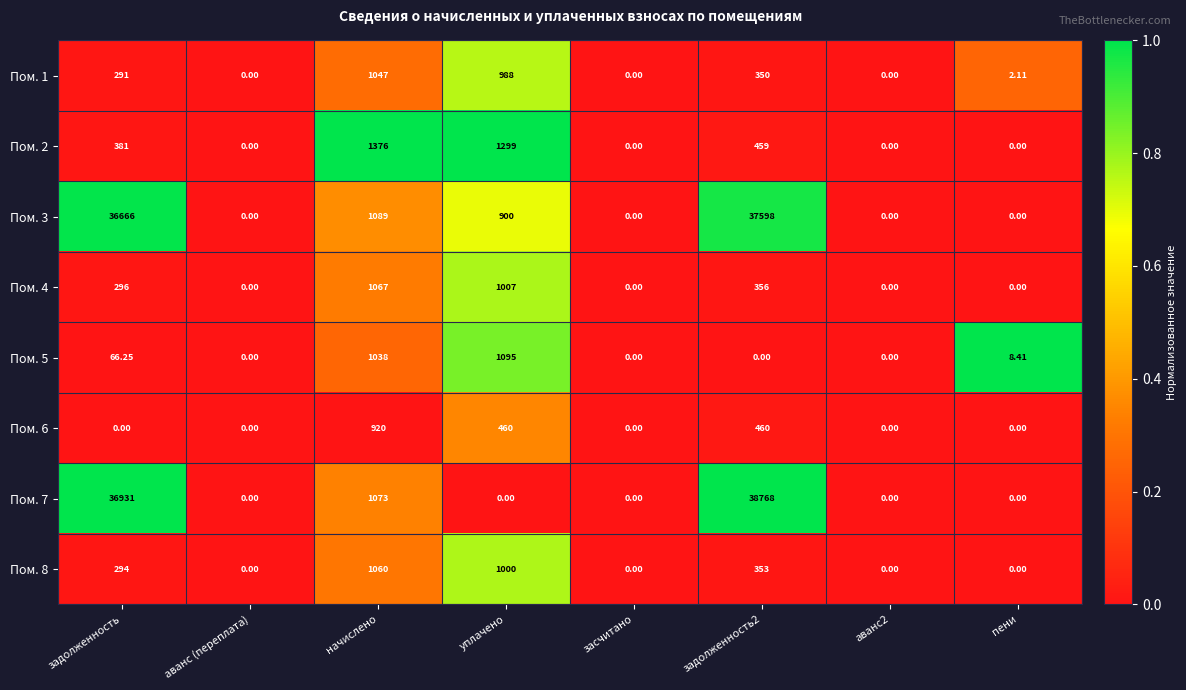

At which label does Пом. 5 reach its peak?

уплачено